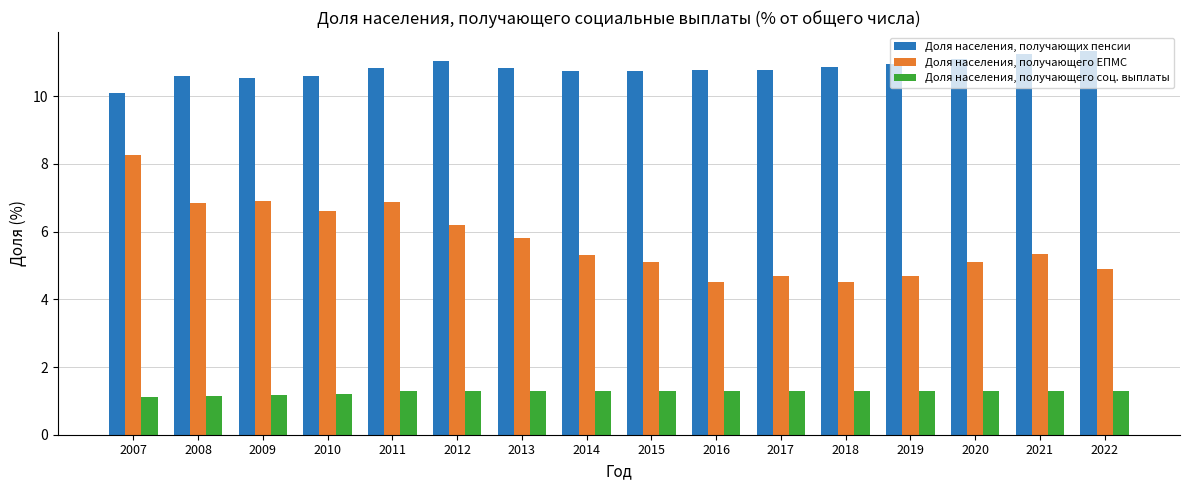

Which series has the largest range (max minus min)?

Доля населения, получающего ЕПМС